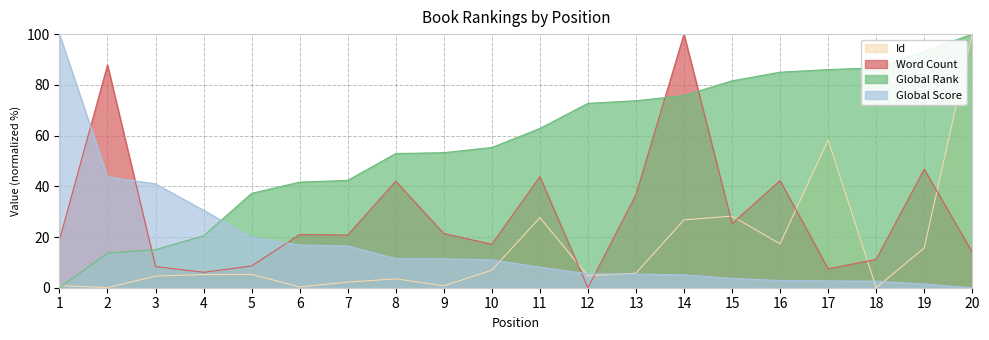

The value of Word Count at 8 is 42.0. True or false?

True